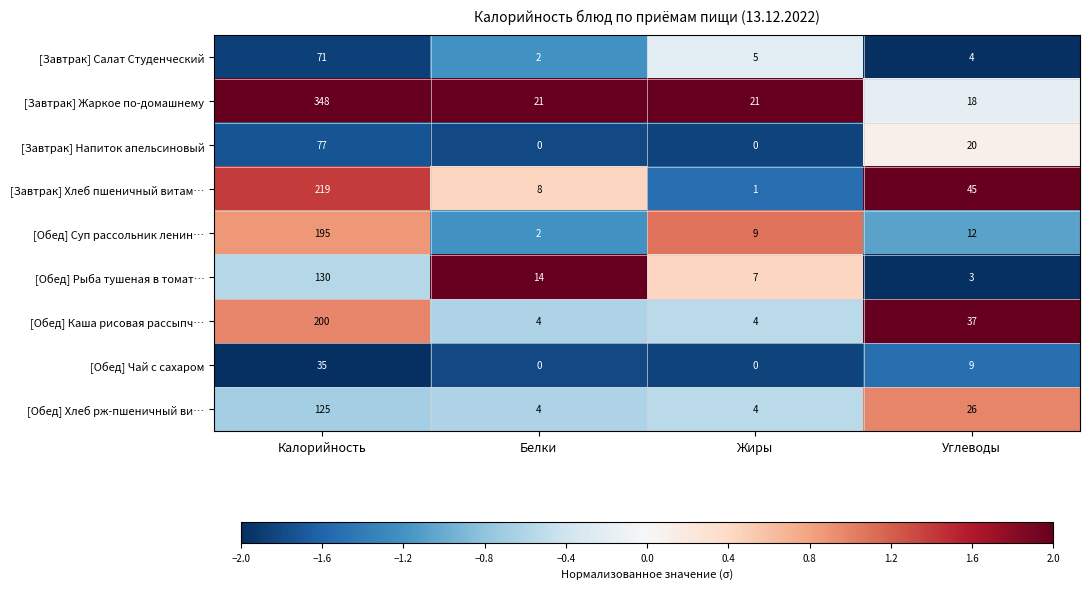

How many [Завтрак] Напиток апельсиновый values are between 0 and 77?

4